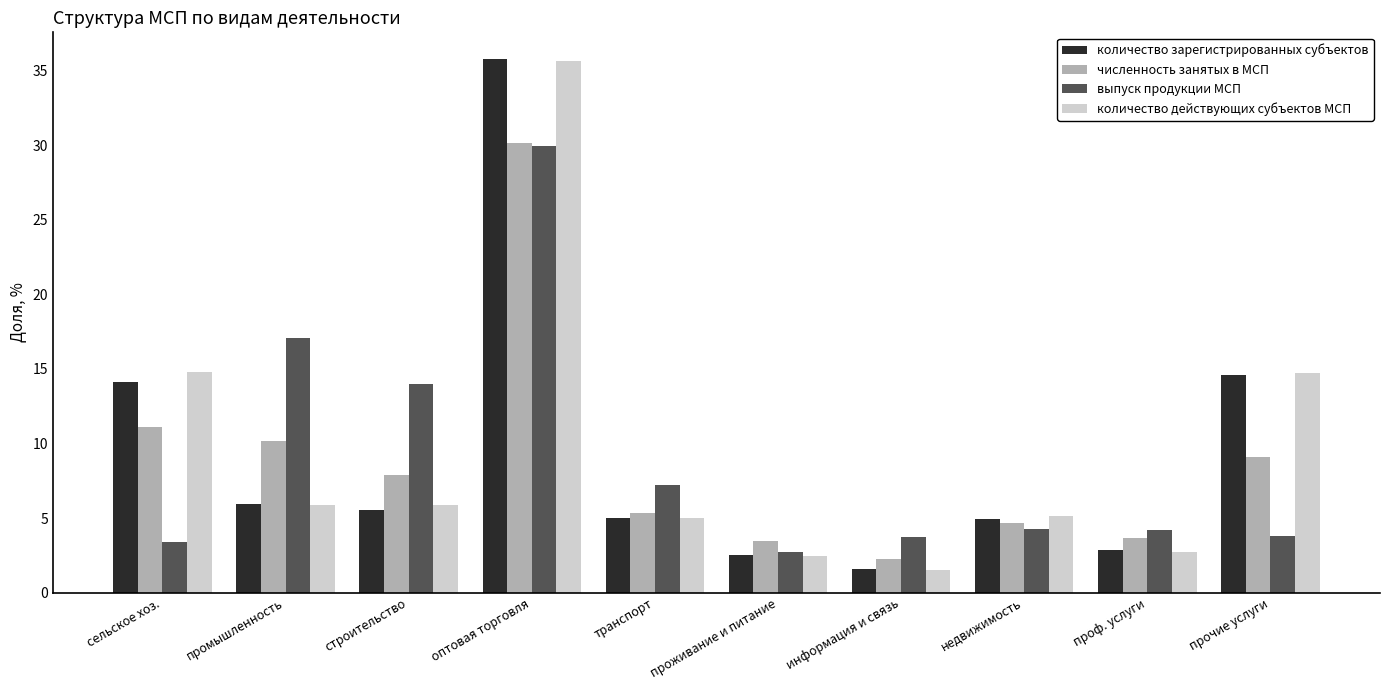

What is the highest value of the количество зарегистрированных субъектов series?

35.8